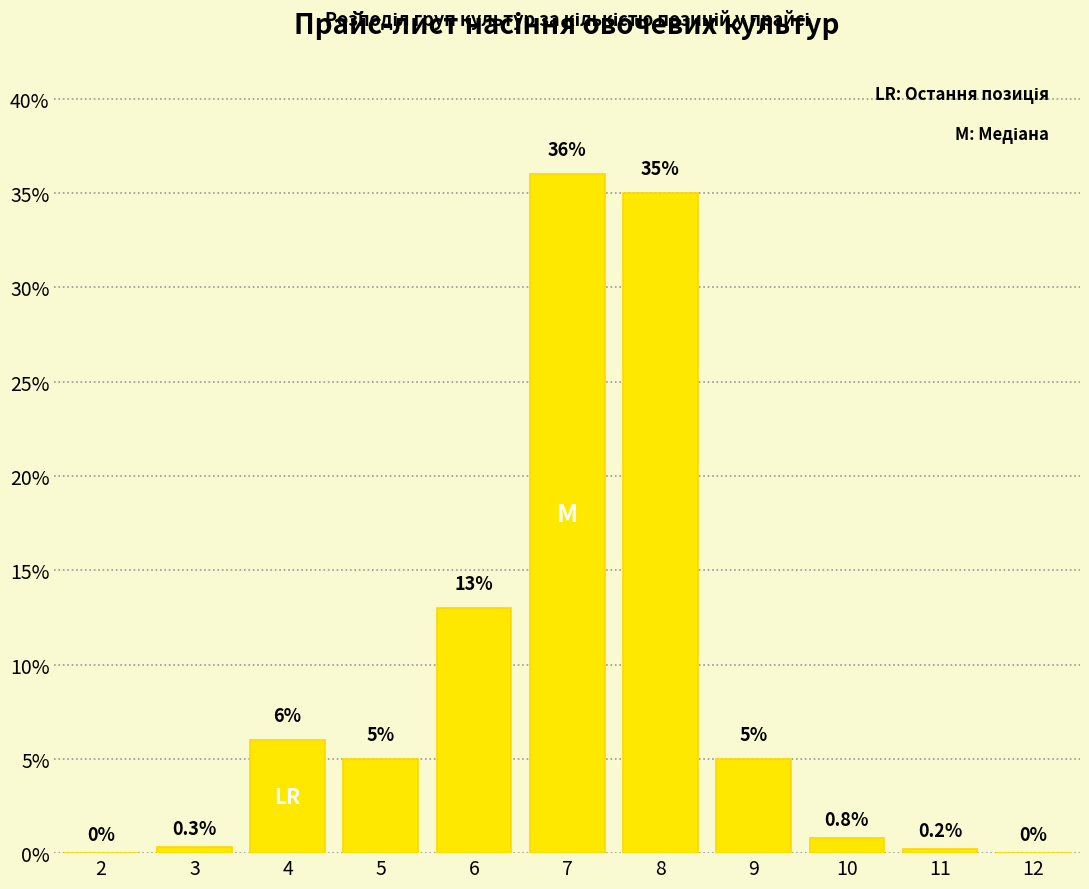

Reading left to right, extract all data points from this chart.

2=0.0	3=0.3	4=6.0	5=5.0	6=13.0	7=36.0	8=35.0	9=5.0	10=0.8	11=0.2	12=0.0